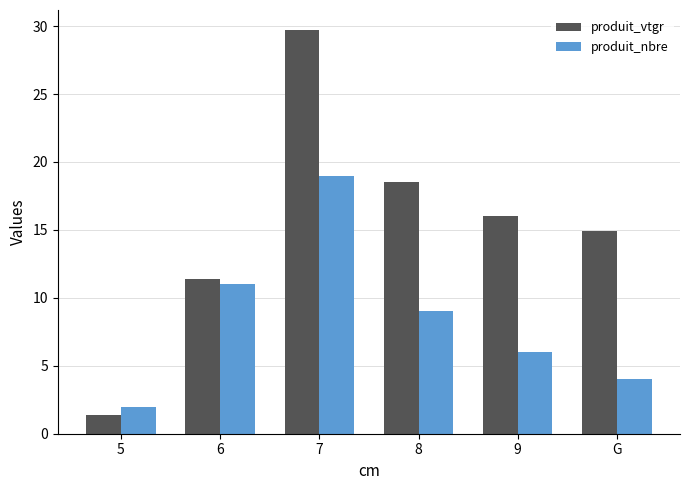

What is the smallest value displayed?

1.4